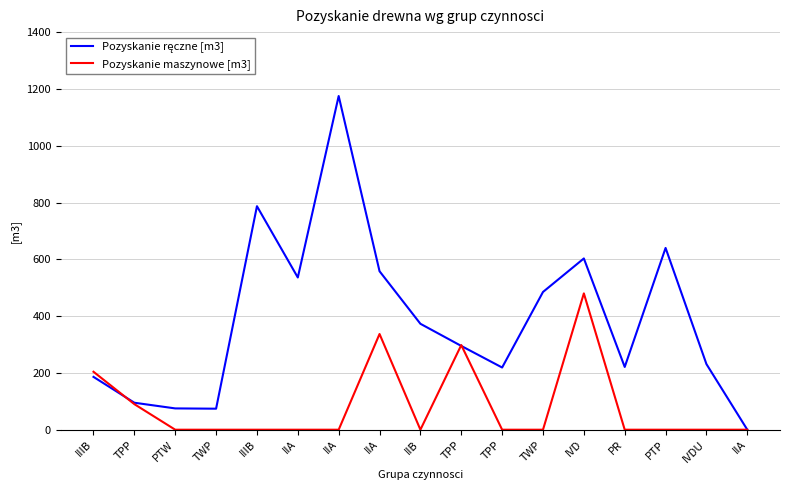

Is this an area chart (filled region under the line)?

No